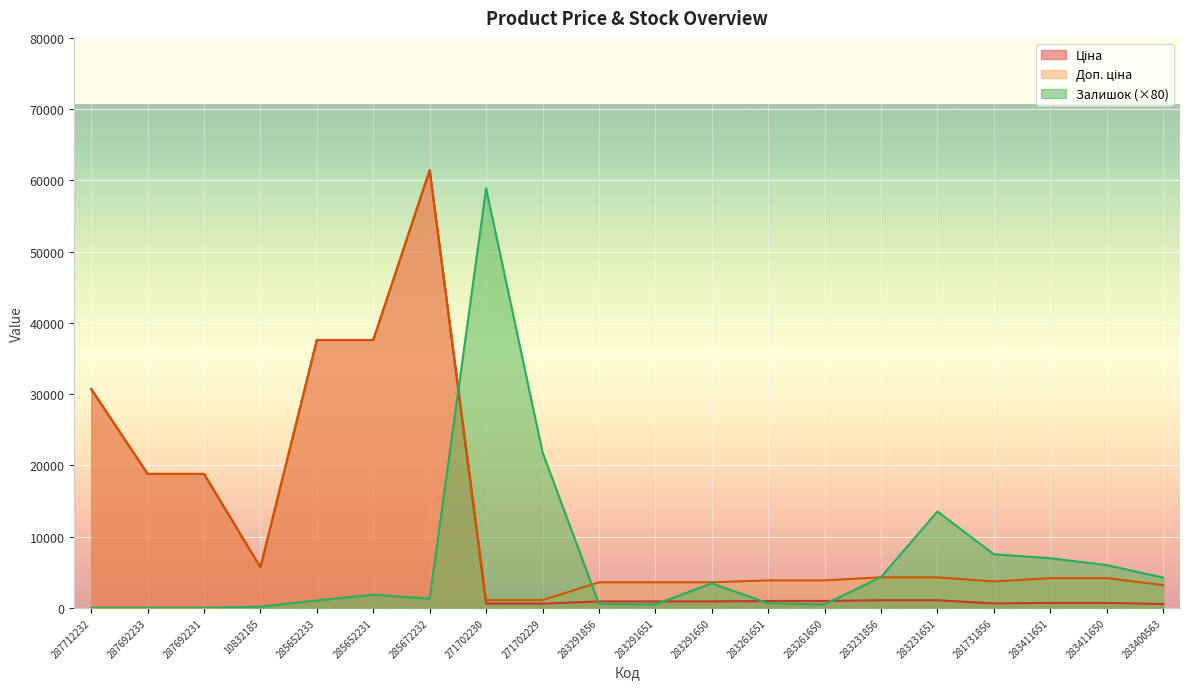

How many interior local peaks does the Ціна series have?

1